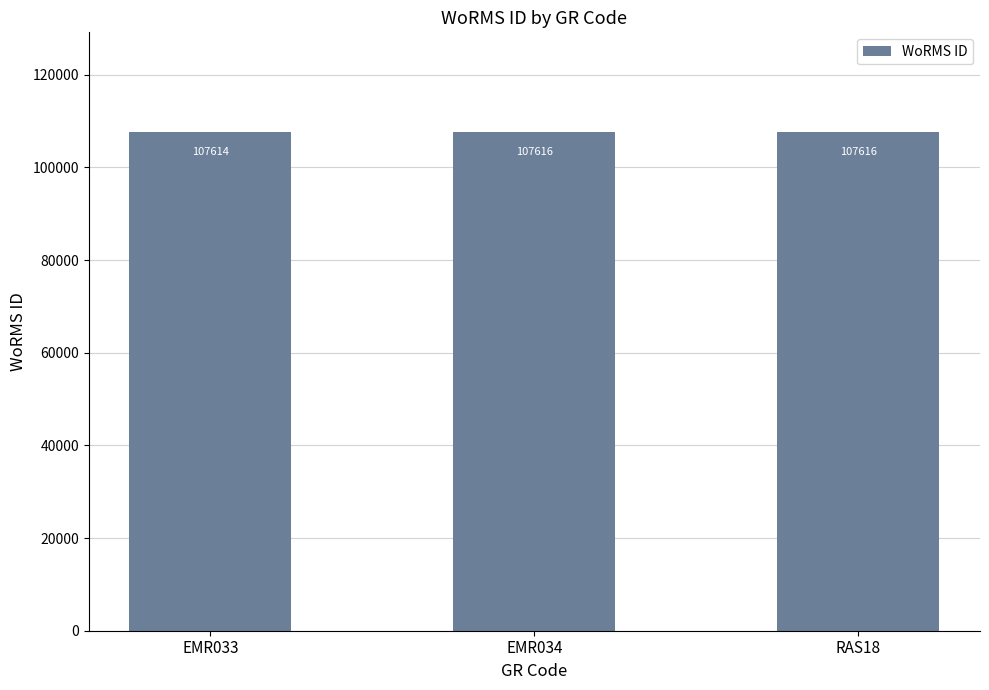

What is the difference between the values at EMR033 and RAS18?

2